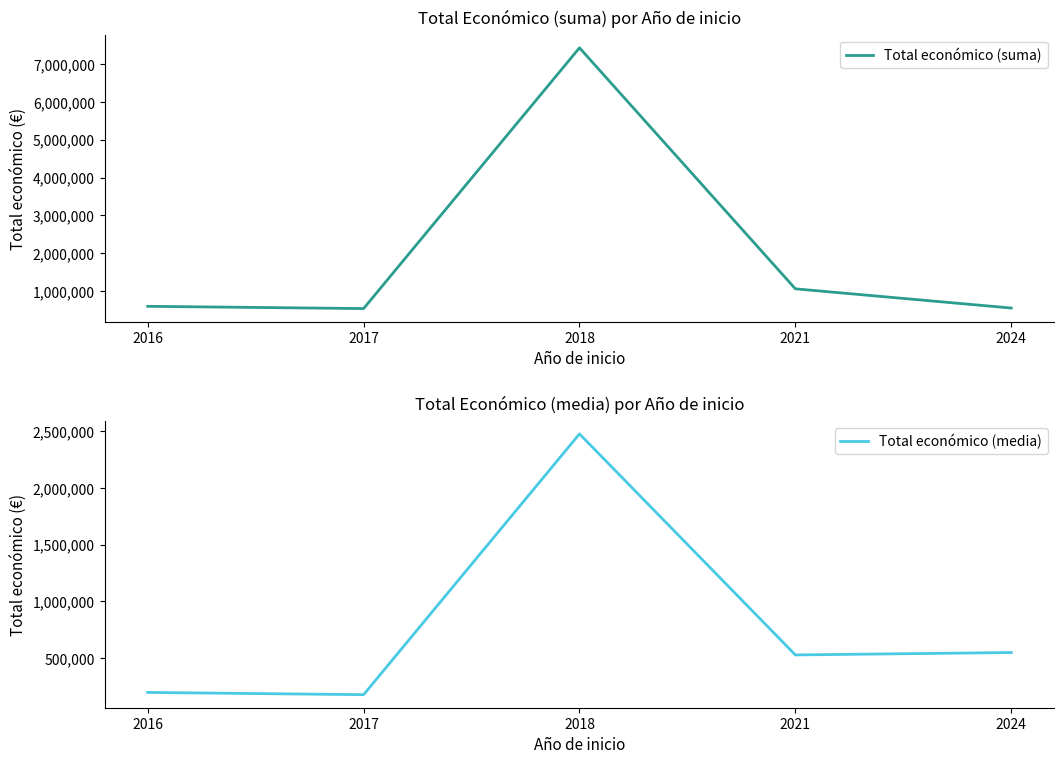

In Total económico (suma), how many points are lower than both neighbors (excluding endpoints)?

1